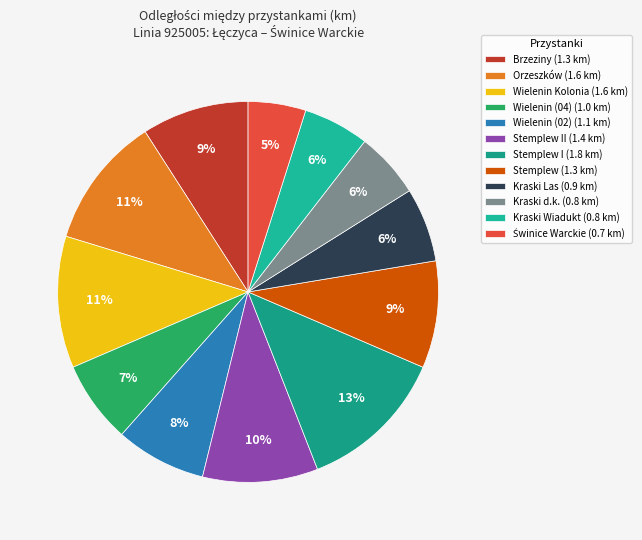

How many segments does this pie chart have?

12